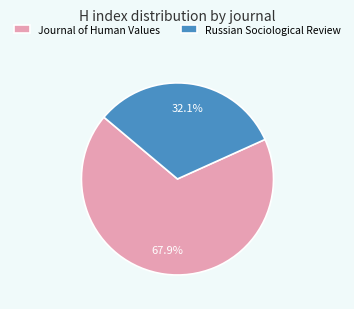

Do Journal of Human Values and Russian Sociological Review together represent more than half of the pie?

Yes